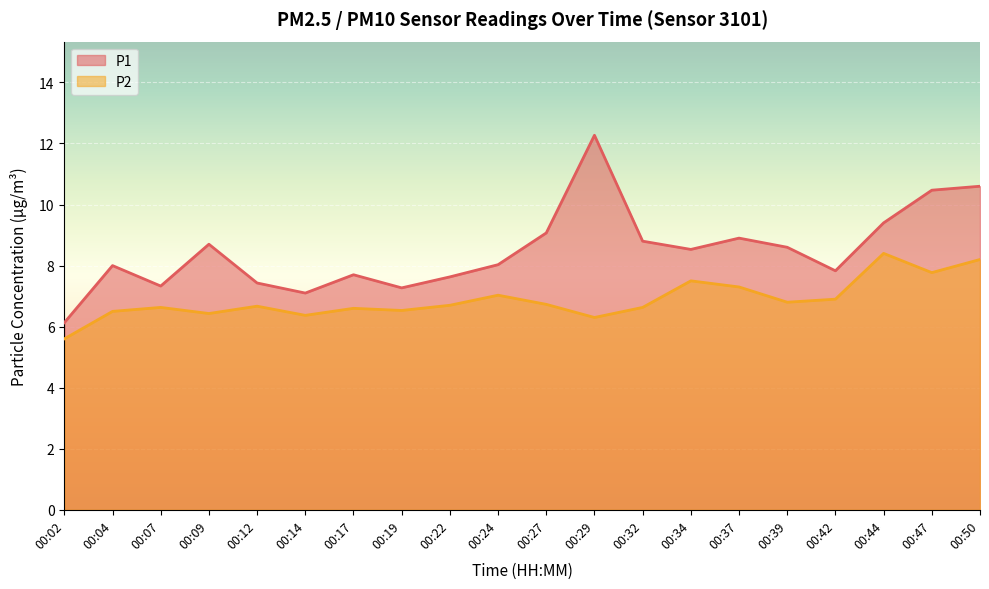

Reading left to right, what are all the values shown in this chart?

P1: 6.1	8.0	7.3	8.7	7.4	7.1	7.7	7.3	7.6	8.0	9.1	12.3	8.8	8.5	8.9	8.6	7.8	9.4	10.5	10.6
P2: 5.6	6.5	6.6	6.4	6.7	6.4	6.6	6.5	6.7	7.0	6.7	6.3	6.6	7.5	7.3	6.8	6.9	8.4	7.8	8.2